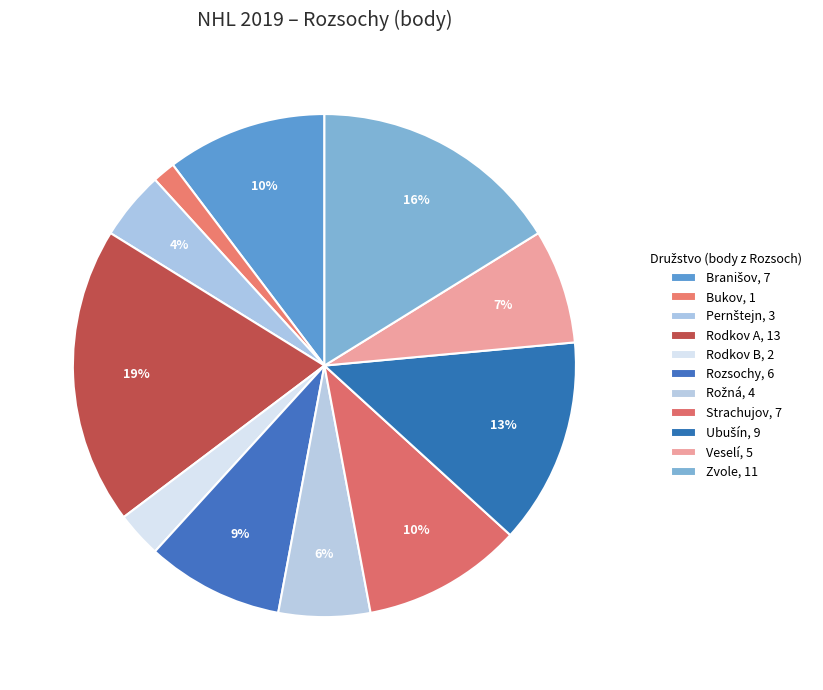

To the nearest percent, what portion does Rodkov A represent?

19%